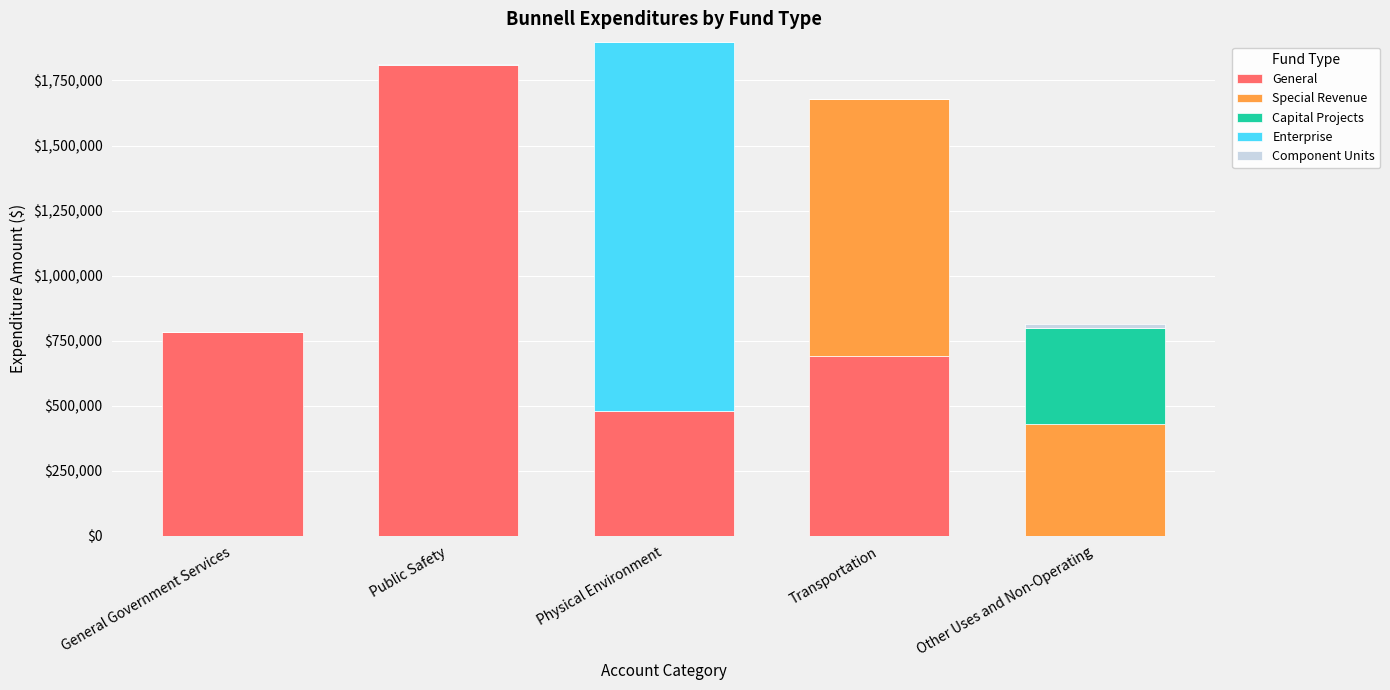

True or false: General has a value of 2977391 at Public Safety.

False